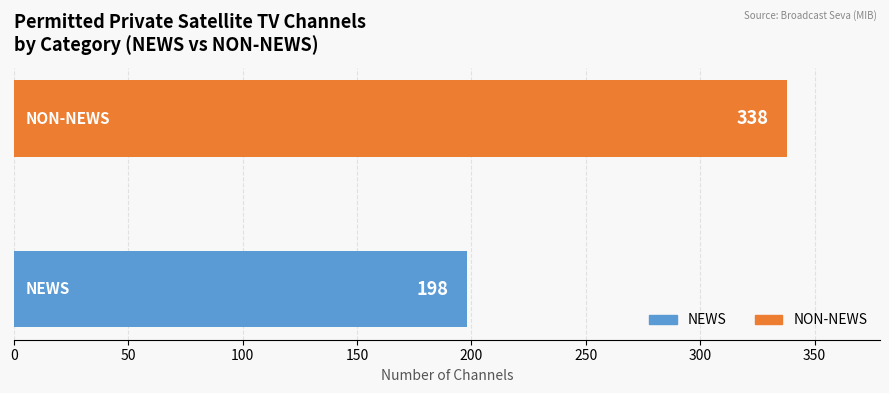

Does the chart contain any negative values?

No